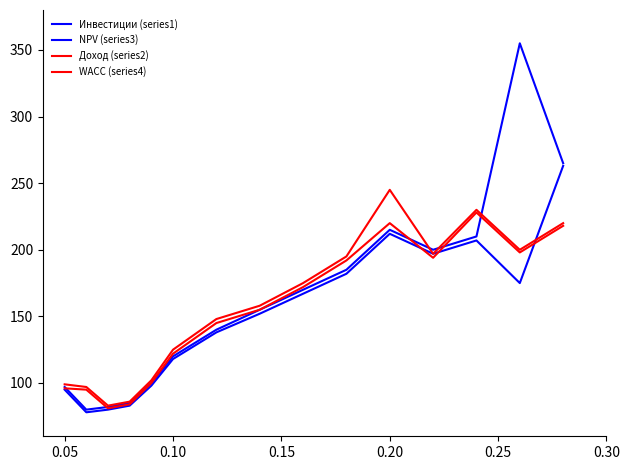

Is this an area chart (filled region under the line)?

No